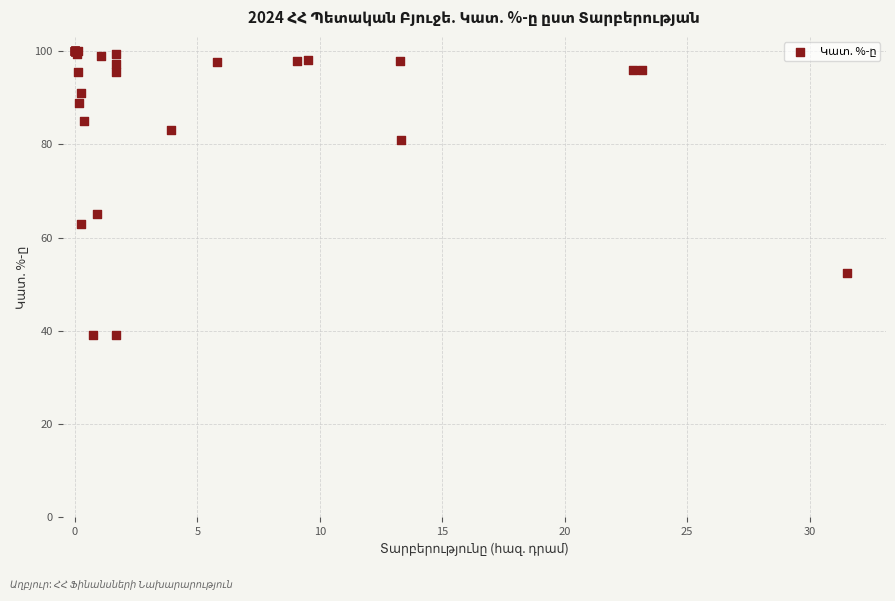

What Y value in the scatter plot is closest to 69?

65.1